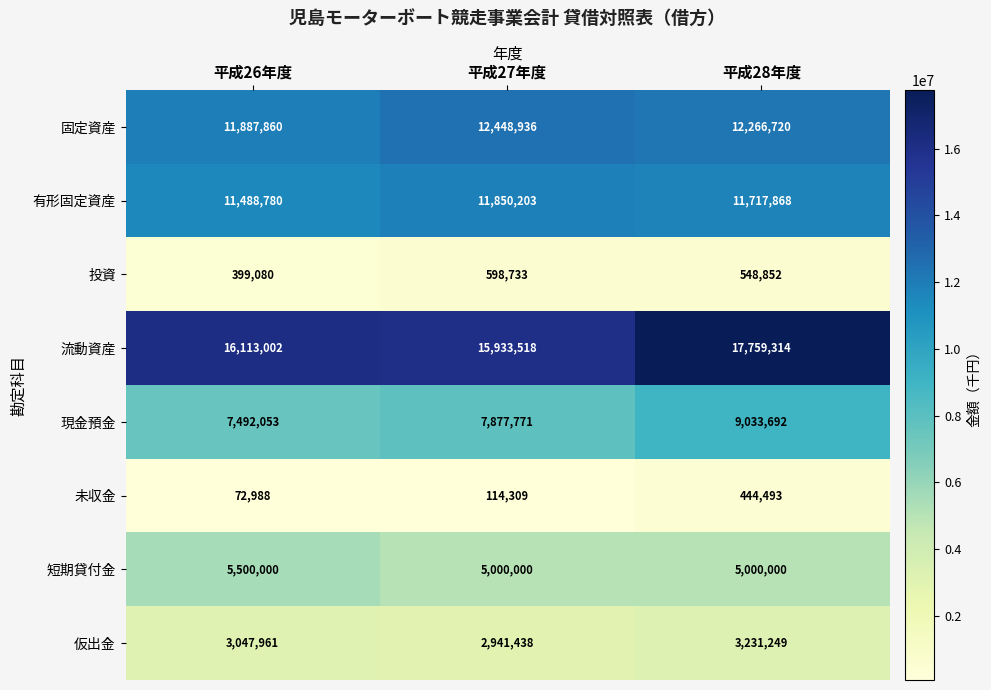

Reading left to right, extract all data points from this chart.

固定資産: 平成26年度=11887860	平成27年度=12448936	平成28年度=12266720
有形固定資産: 平成26年度=11488780	平成27年度=11850203	平成28年度=11717868
投資: 平成26年度=399080	平成27年度=598733	平成28年度=548852
流動資産: 平成26年度=16113002	平成27年度=15933518	平成28年度=17759314
現金預金: 平成26年度=7492053	平成27年度=7877771	平成28年度=9033692
未収金: 平成26年度=72988	平成27年度=114309	平成28年度=444493
短期貸付金: 平成26年度=5500000	平成27年度=5000000	平成28年度=5000000
仮出金: 平成26年度=3047961	平成27年度=2941438	平成28年度=3231249